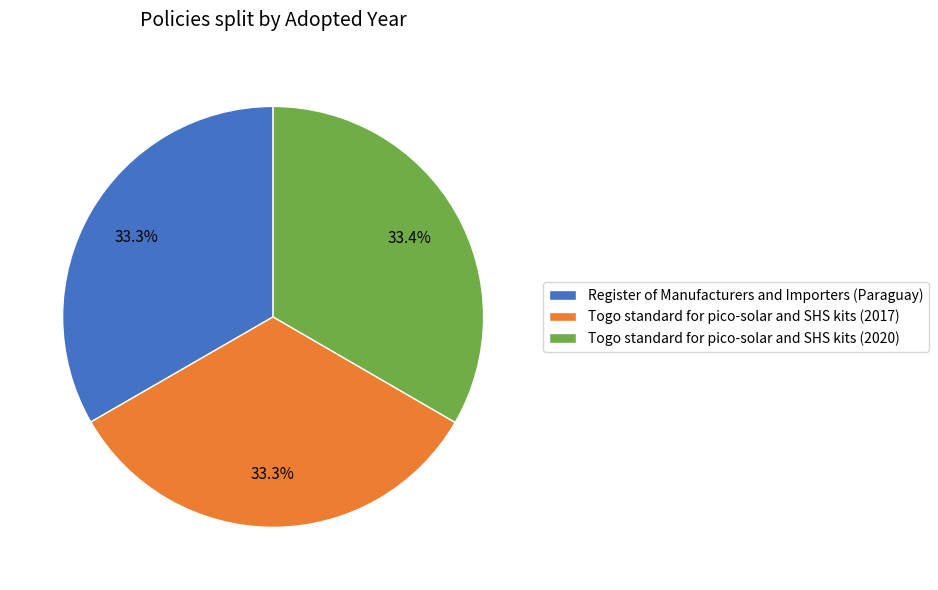

What percentage do Togo standard for pico-solar and SHS kits (2017) and Togo standard for pico-solar and SHS kits (2020) together represent?

66.7%